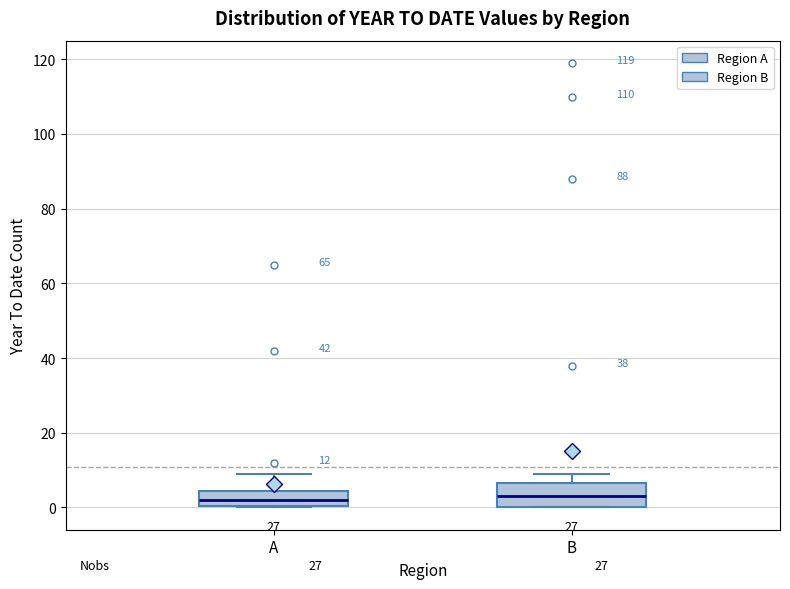

Comparing the boxes themselves (not the whiskers), which one is the tallest?

B